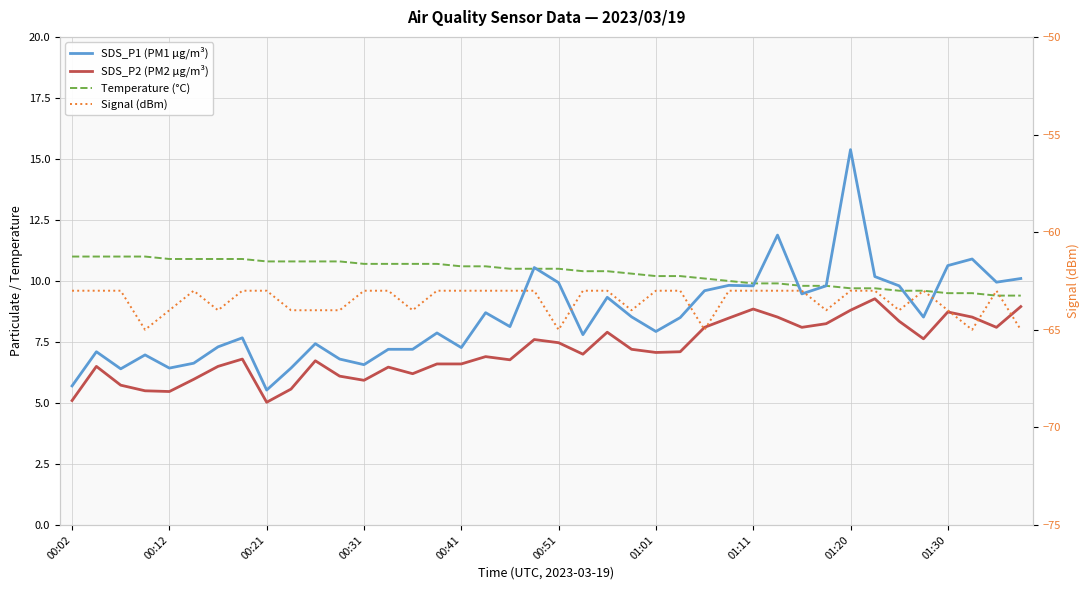

Reading left to right, transcribe all the data shown in this chart.

SDS_P1 (PM1 µg/m³): 5.7	7.1	6.4	7.0	6.4	6.6	7.3	7.7	5.5	6.4	7.4	6.8	6.6	7.2	7.2	7.9	7.3	8.7	8.1	10.6	9.9	7.8	9.3	8.5	7.9	8.5	9.6	9.8	9.8	11.9	9.5	9.8	15.4	10.2	9.8	8.5	10.6	10.9	9.9	10.1
SDS_P2 (PM2 µg/m³): 5.1	6.5	5.7	5.5	5.5	6.0	6.5	6.8	5.0	5.6	6.7	6.1	5.9	6.5	6.2	6.6	6.6	6.9	6.8	7.6	7.5	7.0	7.9	7.2	7.1	7.1	8.1	8.5	8.8	8.5	8.1	8.2	8.8	9.3	8.3	7.6	8.7	8.5	8.1	8.9
Temperature (°C): 11.0	11.0	11.0	11.0	10.9	10.9	10.9	10.9	10.8	10.8	10.8	10.8	10.7	10.7	10.7	10.7	10.6	10.6	10.5	10.5	10.5	10.4	10.4	10.3	10.2	10.2	10.1	10.0	9.9	9.9	9.8	9.8	9.7	9.7	9.6	9.6	9.5	9.5	9.4	9.4
Signal (dBm): -63.0	-63.0	-63.0	-65.0	-64.0	-63.0	-64.0	-63.0	-63.0	-64.0	-64.0	-64.0	-63.0	-63.0	-64.0	-63.0	-63.0	-63.0	-63.0	-63.0	-65.0	-63.0	-63.0	-64.0	-63.0	-63.0	-65.0	-63.0	-63.0	-63.0	-63.0	-64.0	-63.0	-63.0	-64.0	-63.0	-64.0	-65.0	-63.0	-65.0